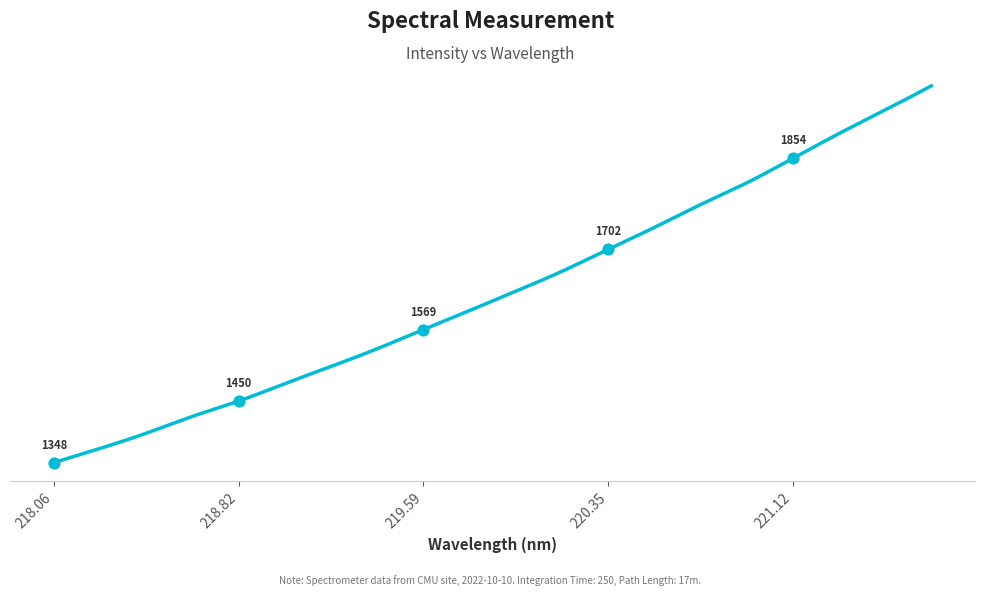

Approximately how many times larger is the value at 218.0596 compared to 219.0156?

0.9